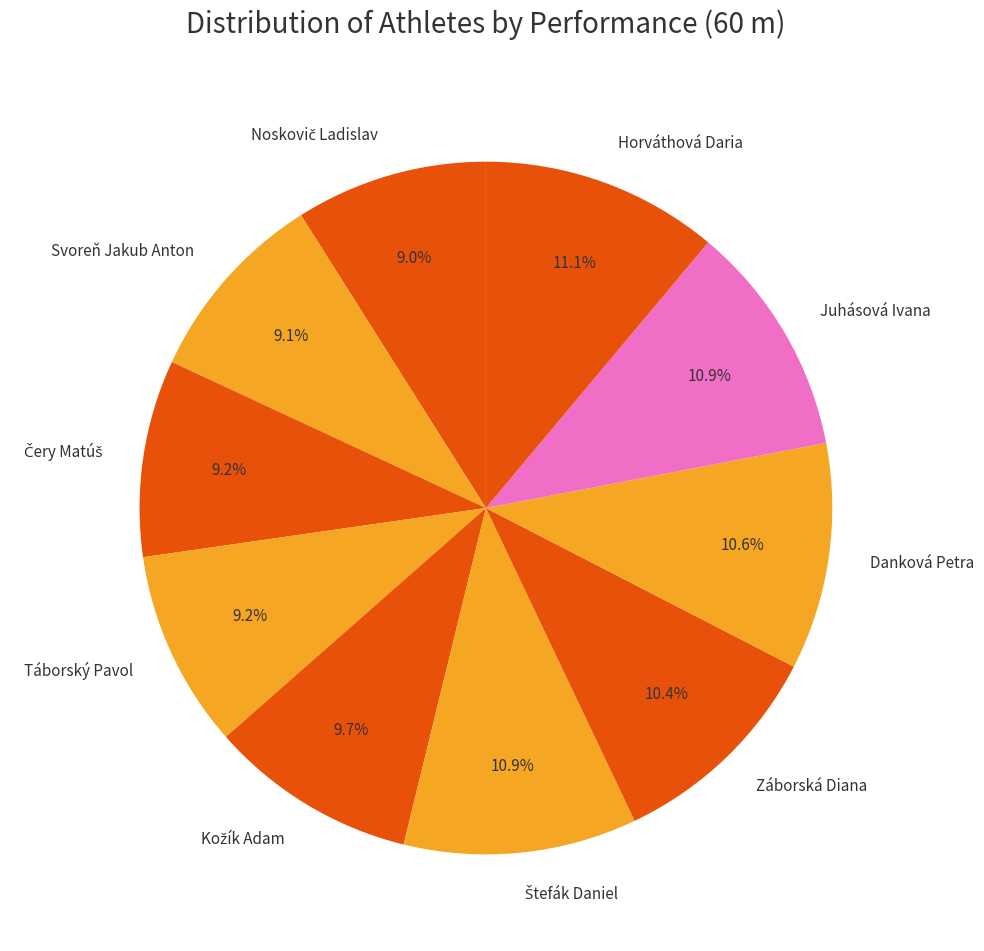

Between Juhásová Ivana and Táborský Pavol, which is larger?

Juhásová Ivana